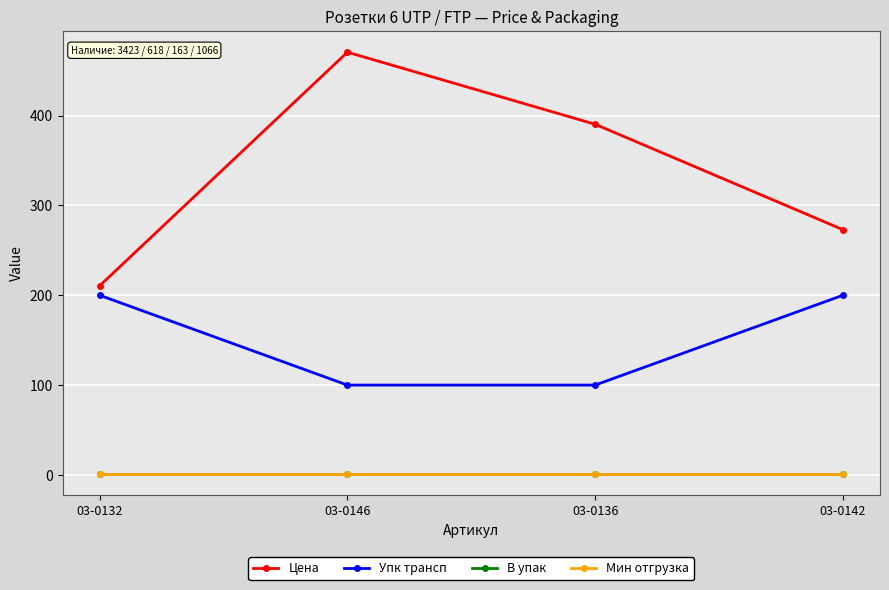

Which series has the largest total across all categories?

Цена